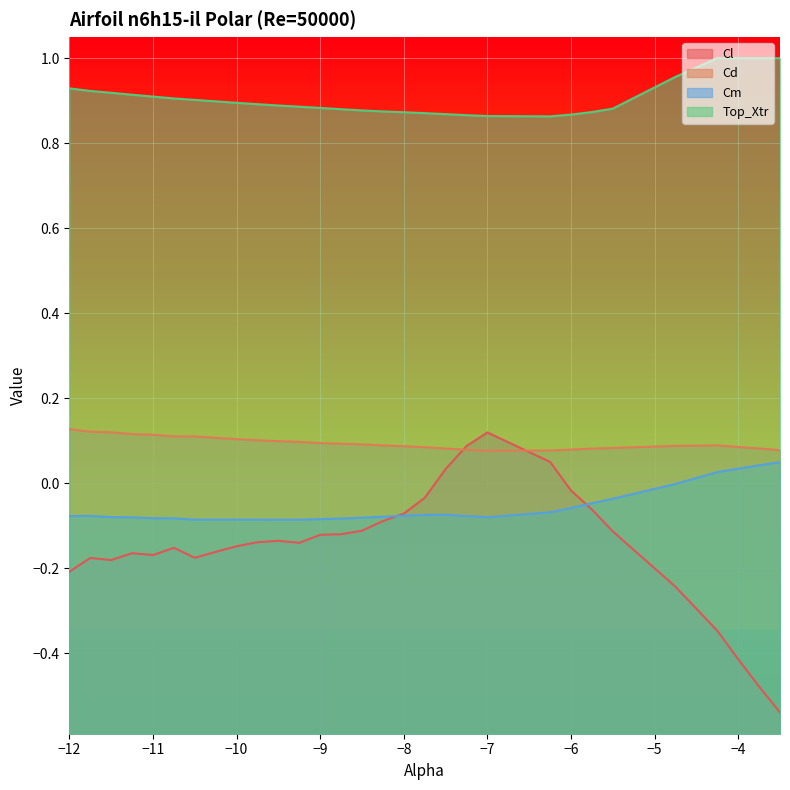

The value of Cl at -3.75 is -0.5. True or false?

True